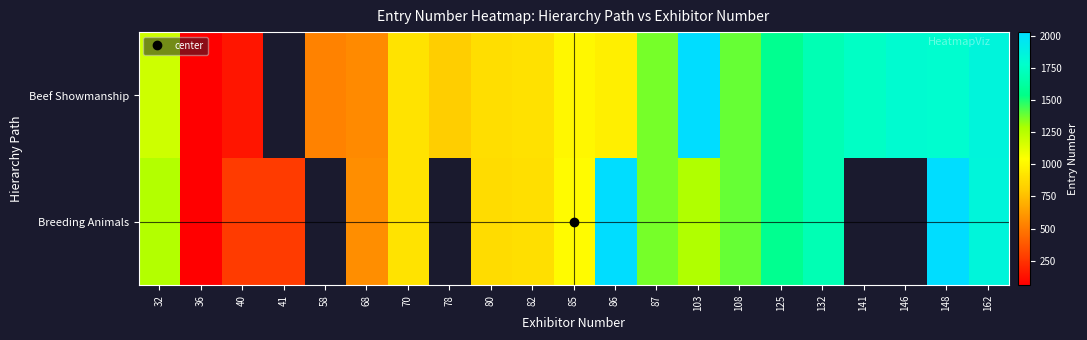

List the series in order of their overall mean, highest first.

Beef Showmanship, Breeding Animals